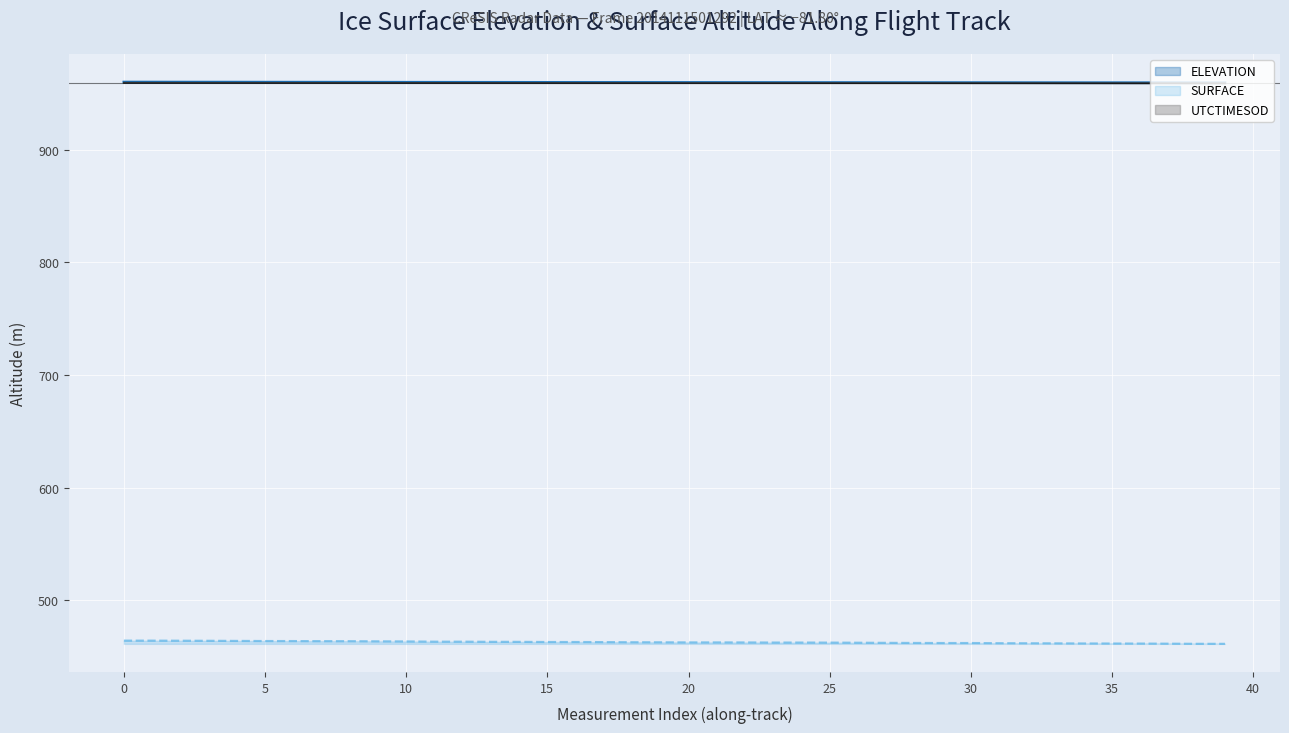

Which category has the lowest value across all series?

39